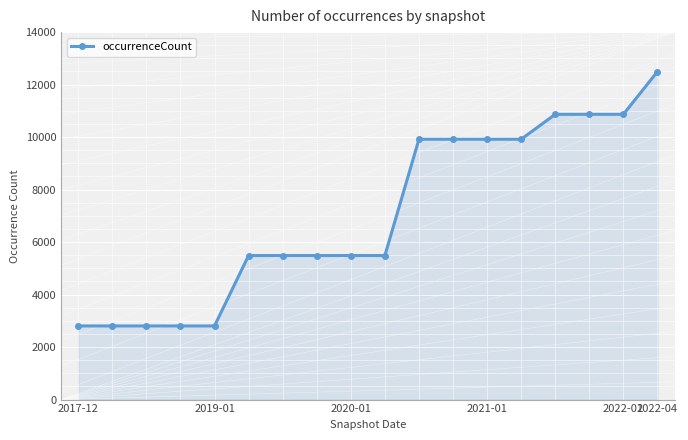

What is the value of the 4th point from the left?

2806